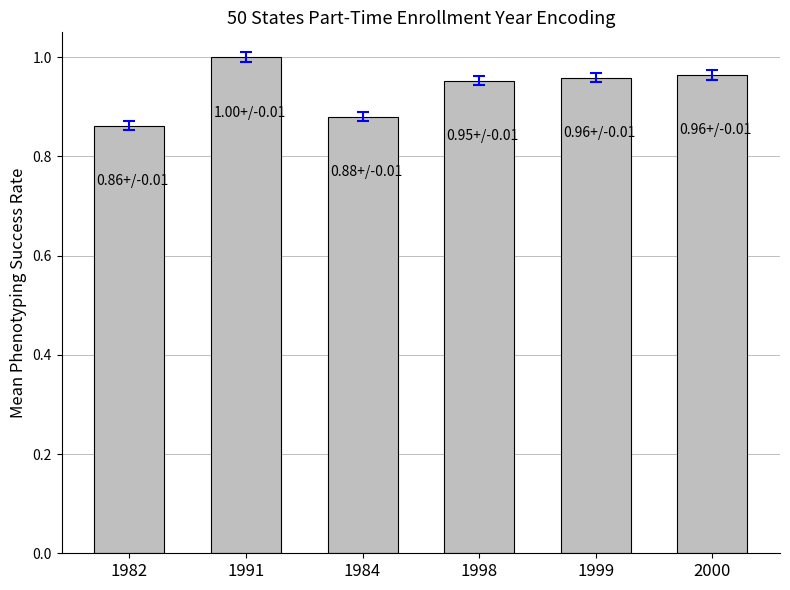

At which category does the chart reach its minimum across all series?

1982